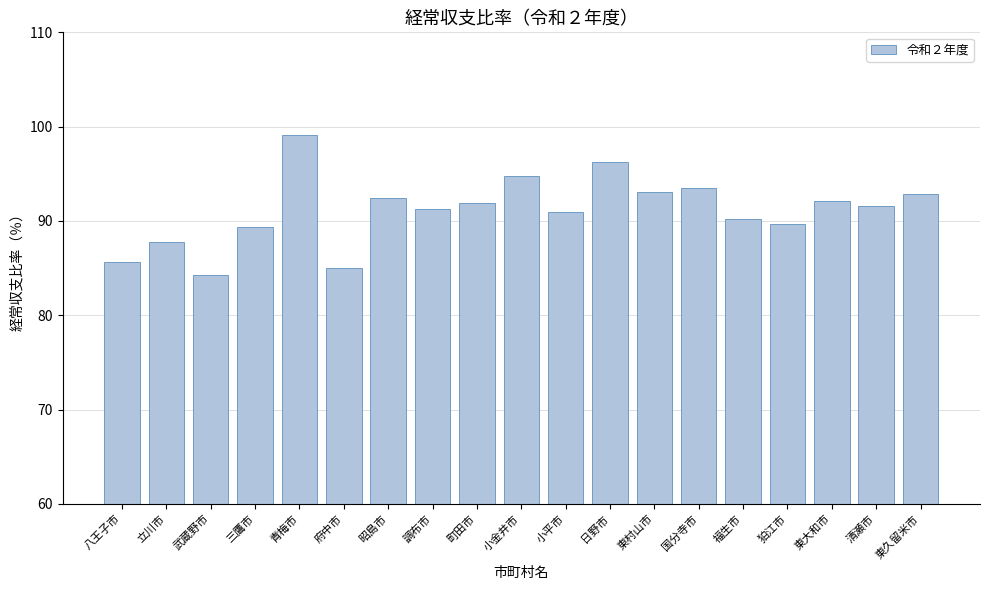

What is the maximum value shown in the chart?

99.1